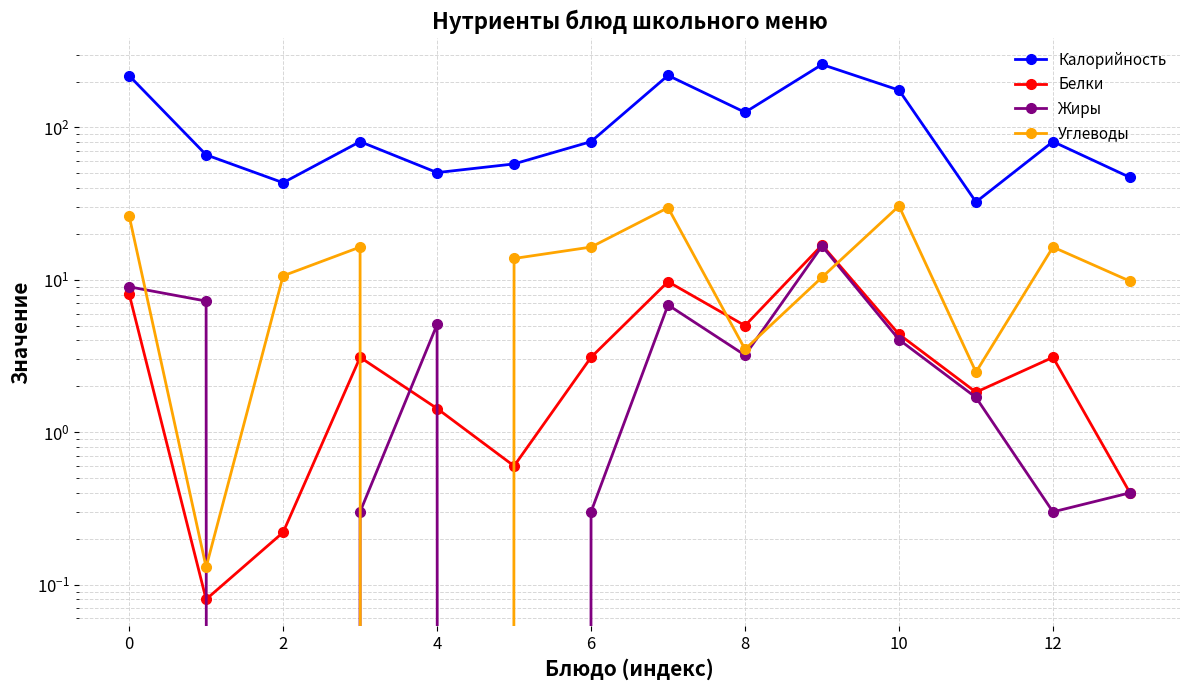

Which series changed the most between 6 and 12?

Калорийность